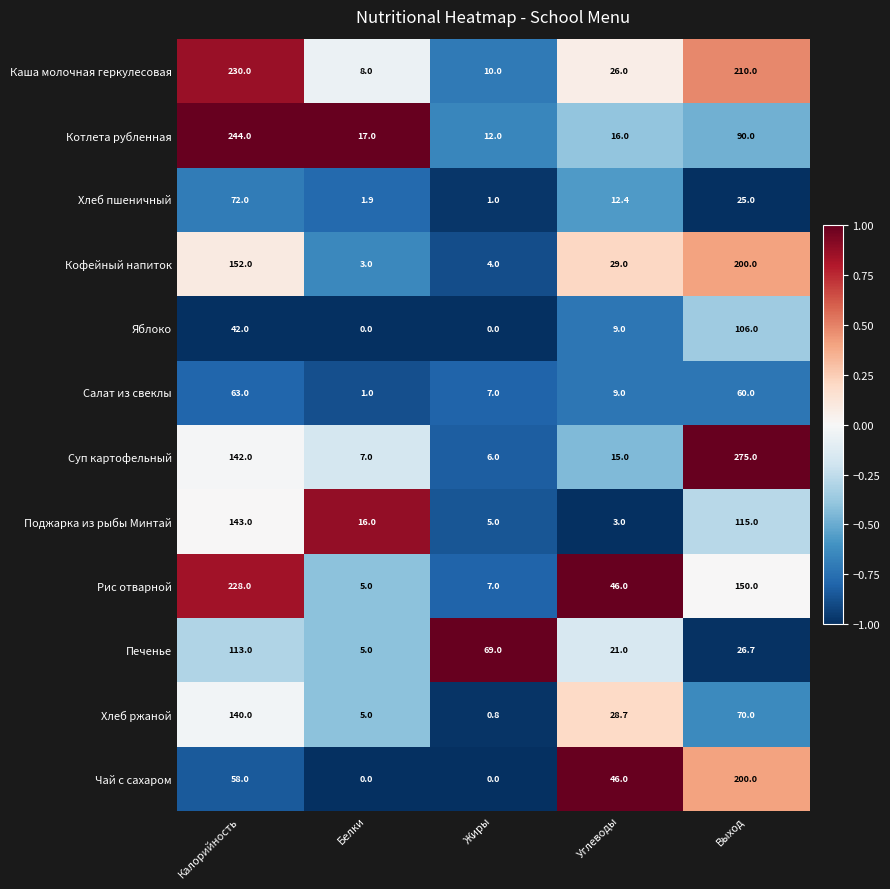

The value of Печенье at Белки is 5.0. True or false?

True